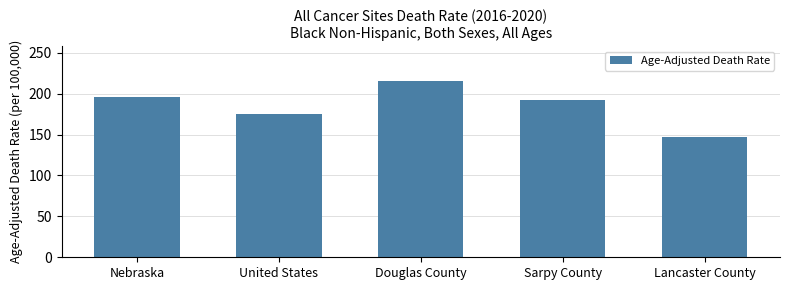

How many values are below 192?

2